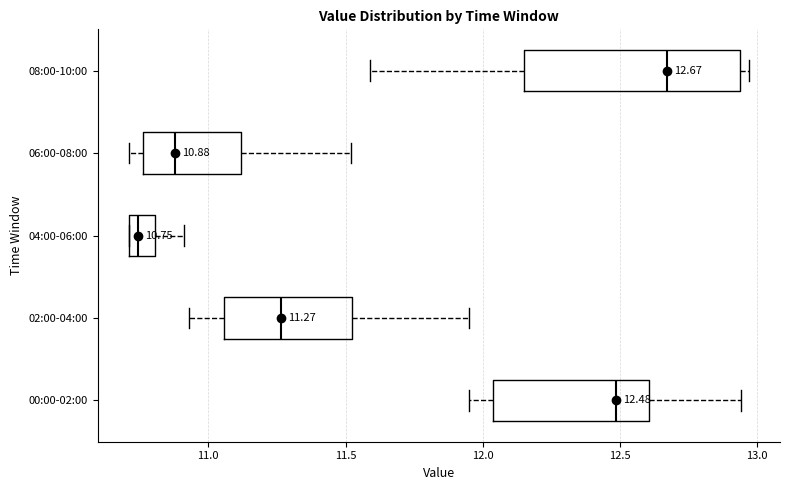

Which box's median line is the furthest to the left?

04:00-06:00